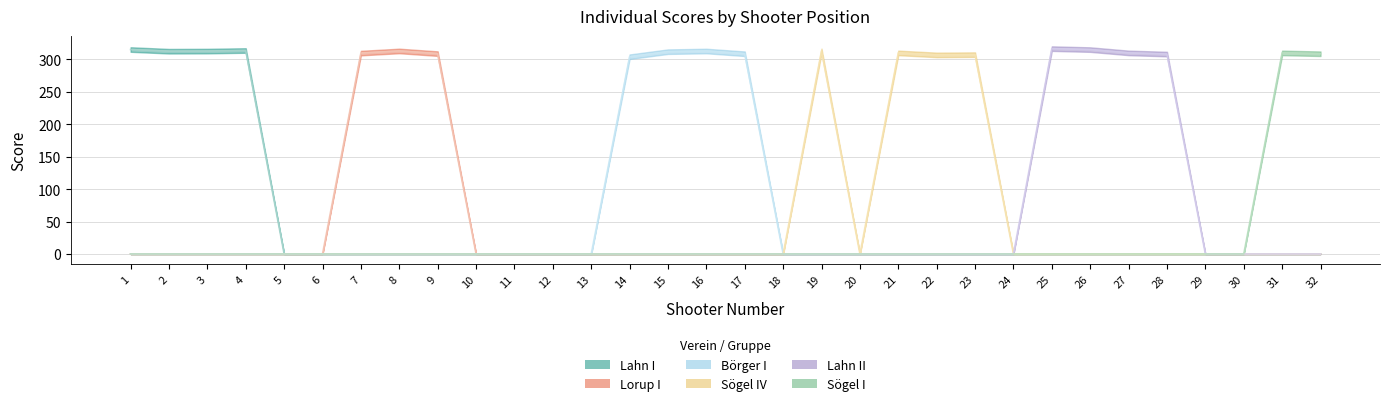

Does the chart display data point markers on the line(s)?

No